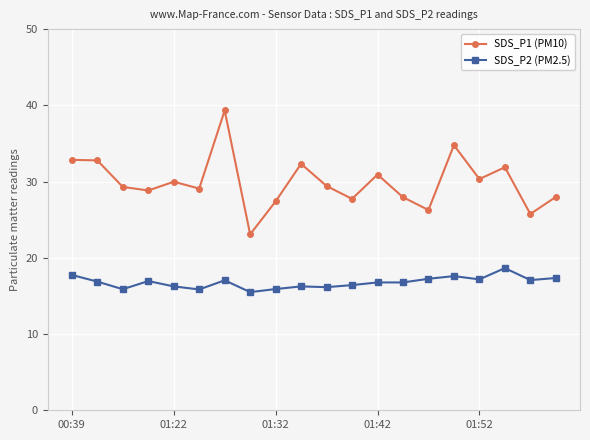

What is the difference between the second highest and second lowest values in the SDS_P2 (PM2.5) series?

1.9